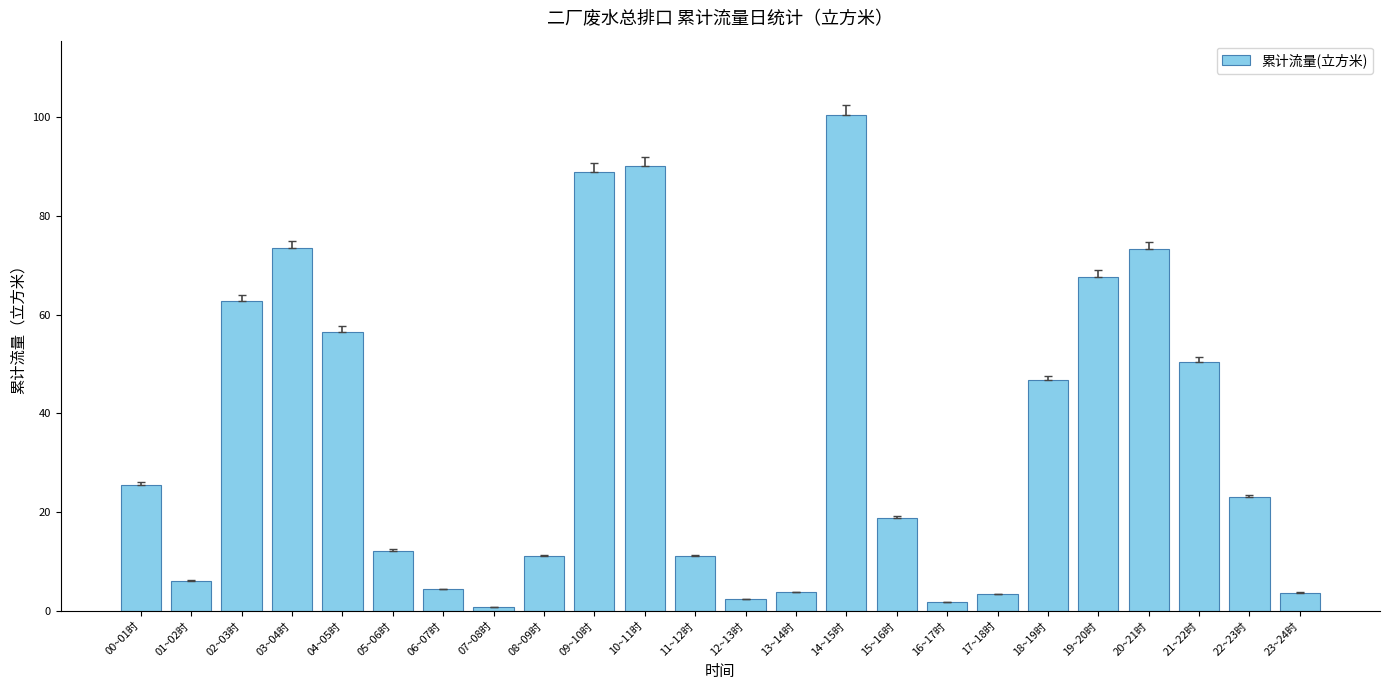

Which category has the lowest value across all series?

07~08时